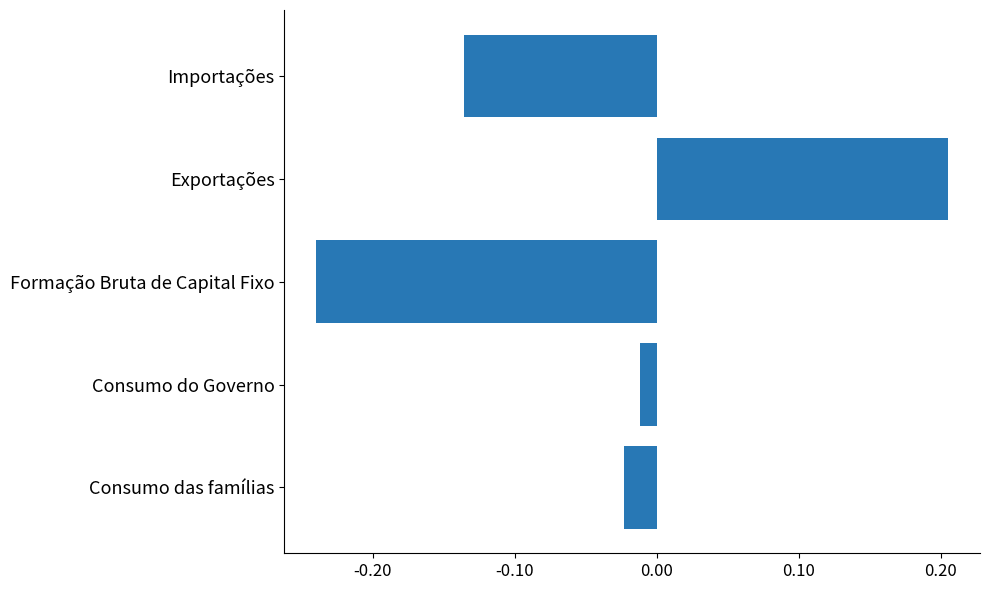

List the labels in order of value, largest first.

Exportações, Consumo do Governo, Consumo das famílias, Importações, Formação Bruta de Capital Fixo